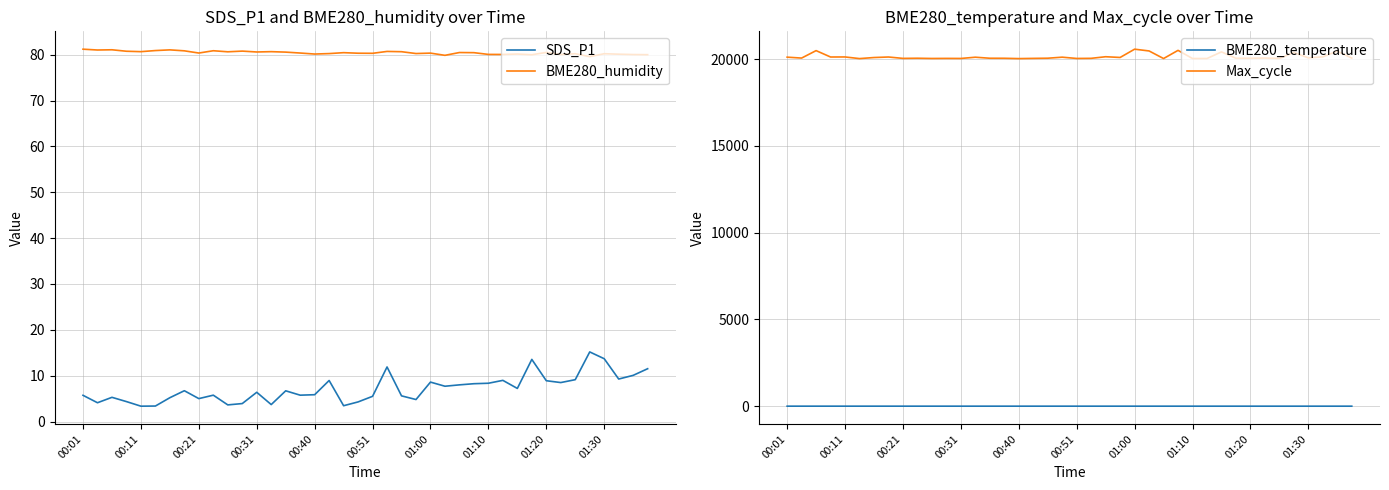

What is the minimum value for BME280_humidity?

79.6